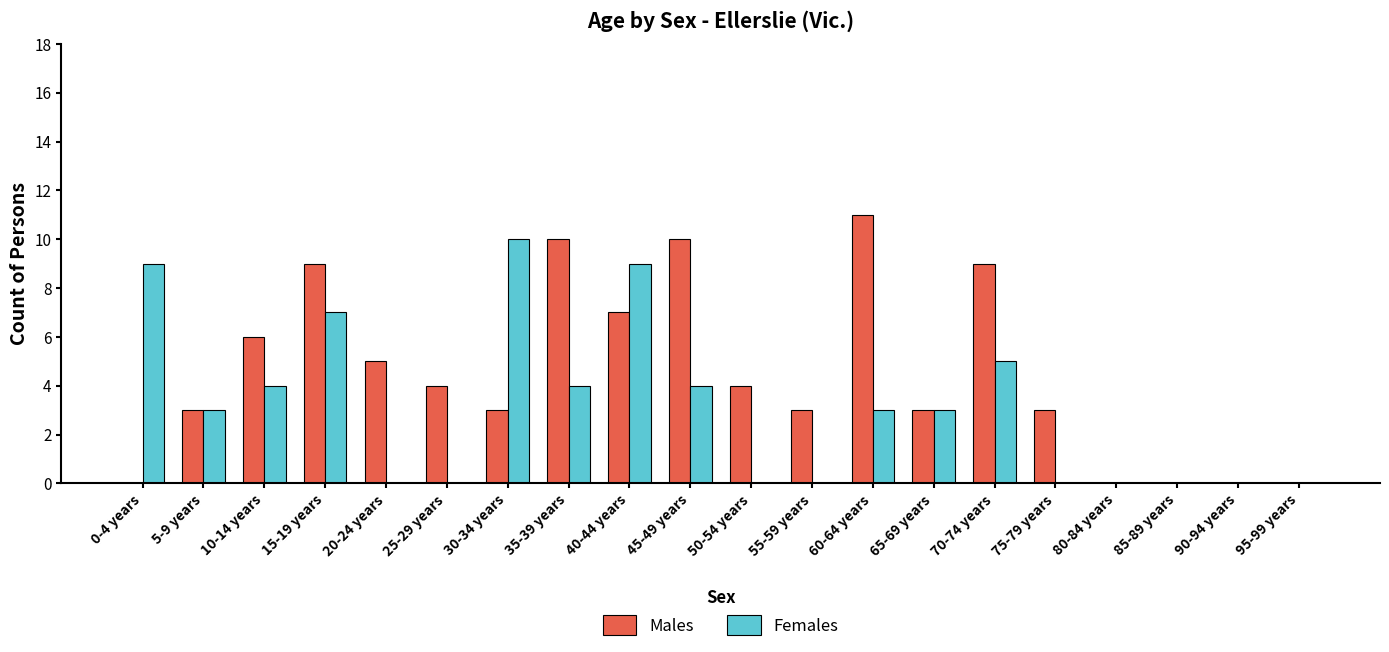

The value of Males at 20-24 years is 5. True or false?

True